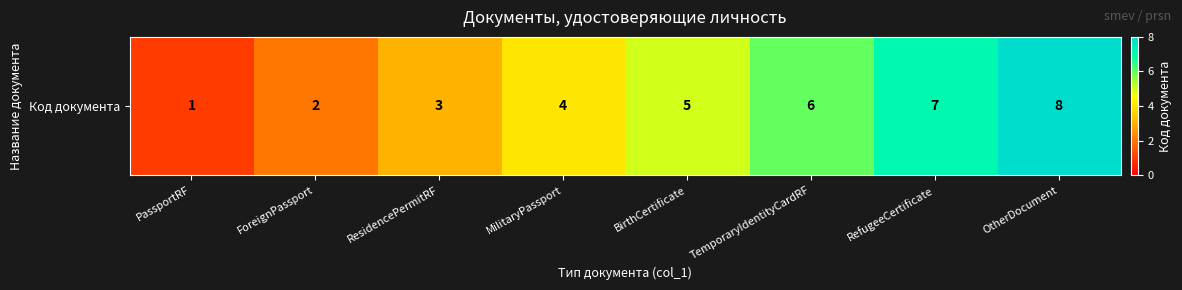

The chart shows a value of 3 at TemporaryIdentityCardRF. True or false?

False